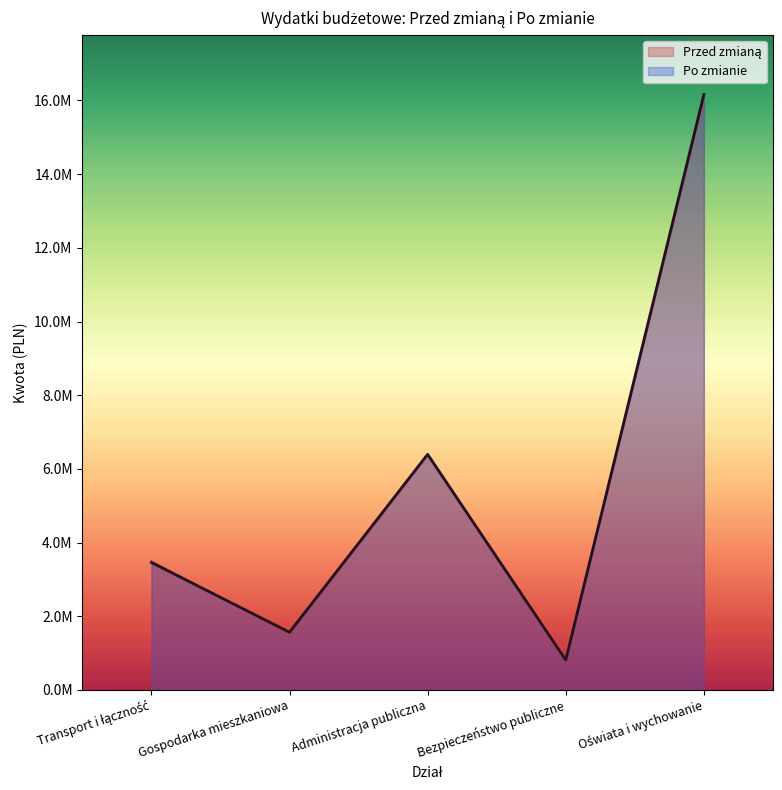

True or false: Przed zmianą has a value of 16091154.0 at Oświata i wychowanie.

True